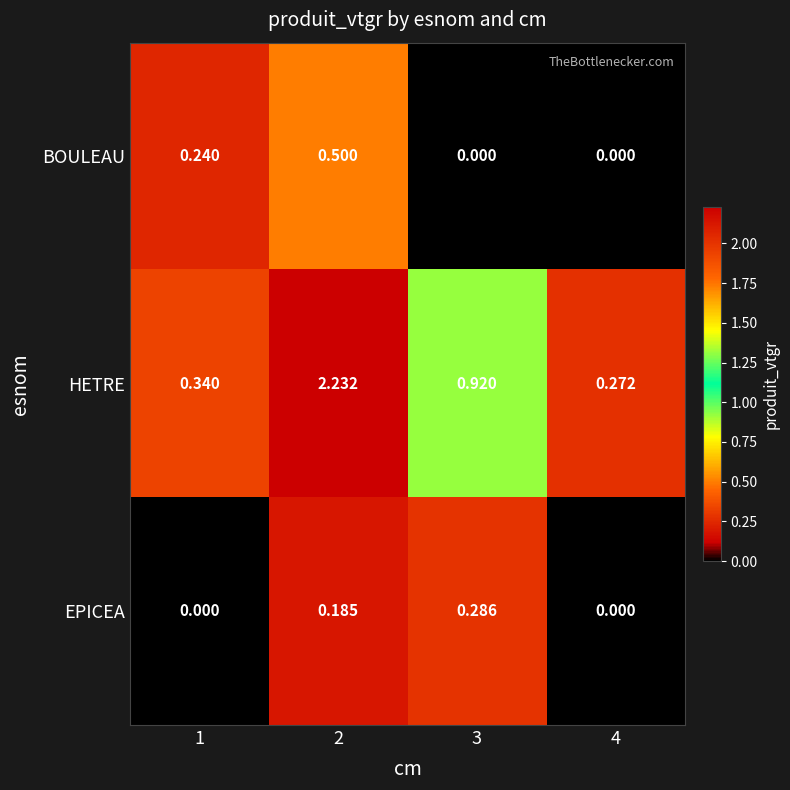

Rank the series at 1 from highest to lowest value.

HETRE, BOULEAU, EPICEA